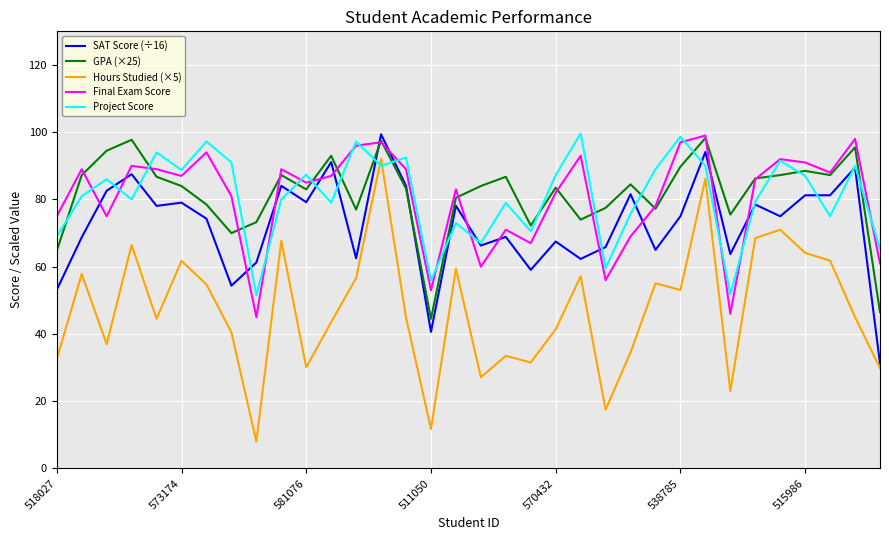

In Final Exam Score, how many points are lower than both neighbors (excluding endpoints)?

10